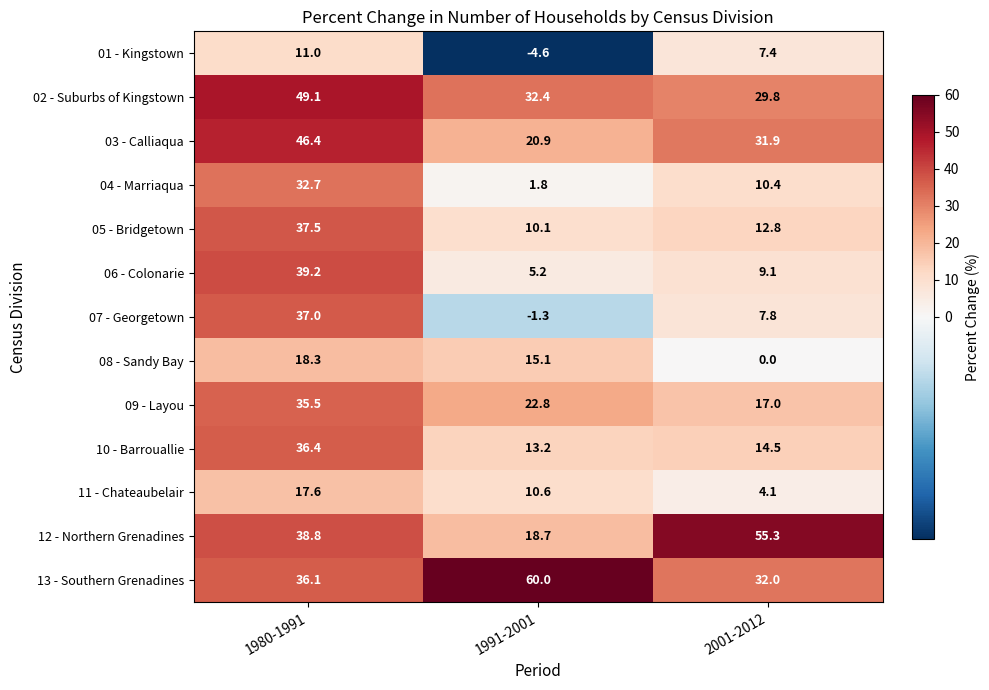

What is the difference between the highest and lowest values at 2001-2012?

55.3